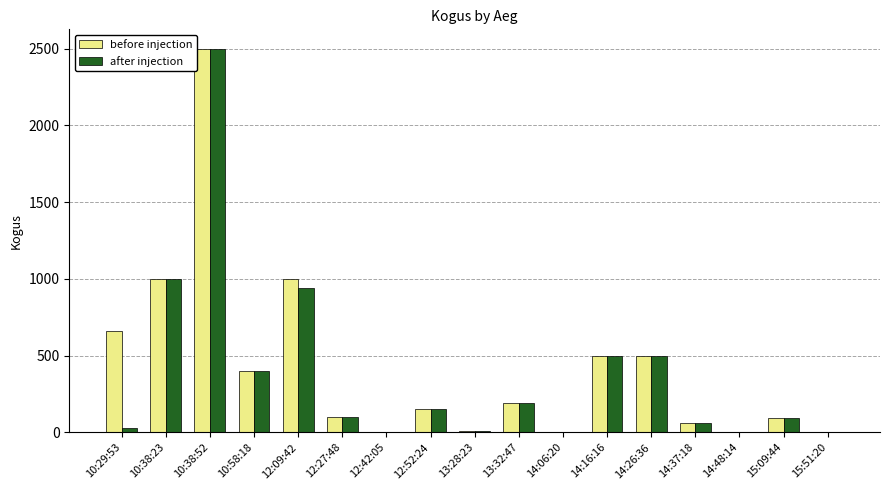

The before injection series shows 755 at 14:26:36. True or false?

False